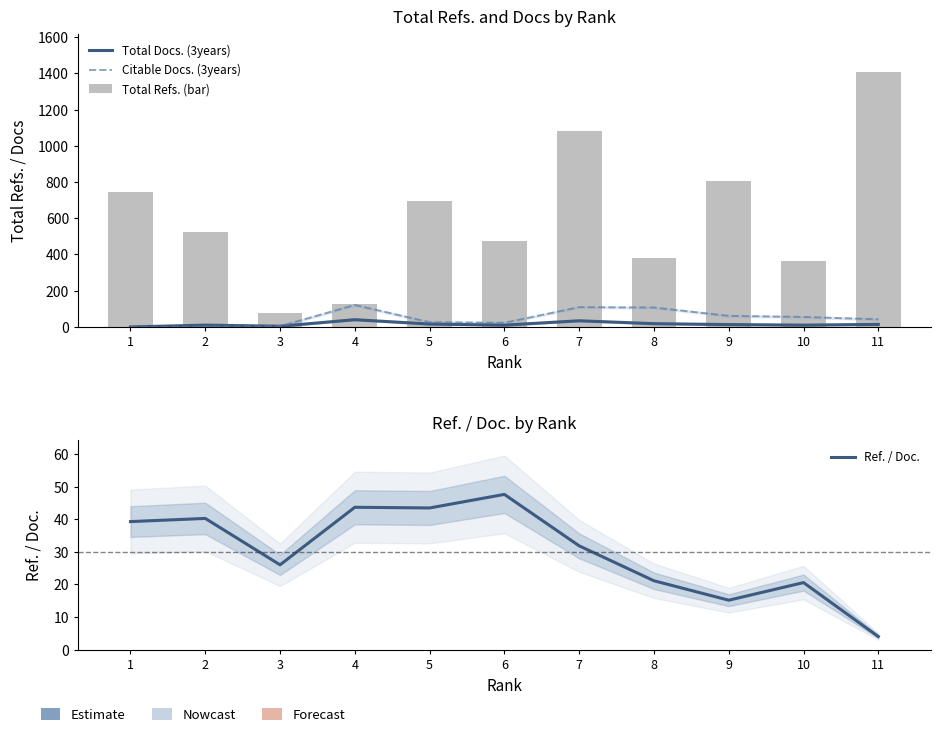

What is the difference between the second highest and second lowest values in the Total Docs. (3years) series?

30.0